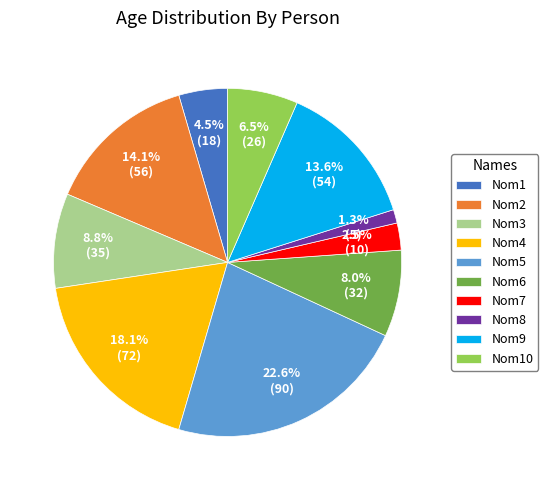

Which category has the smallest portion of the pie?

Nom8